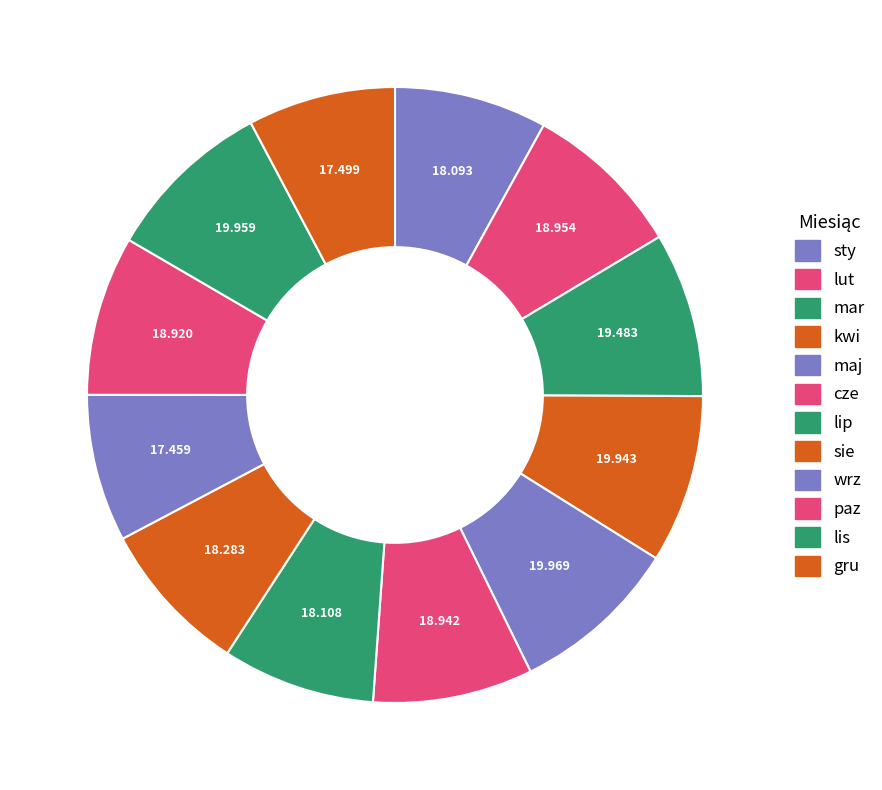

How many segments does this pie chart have?

12